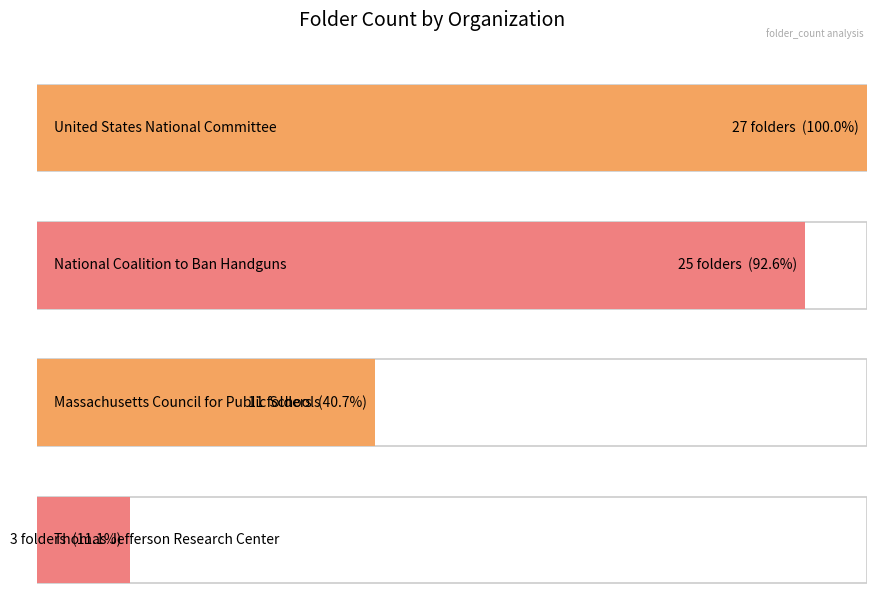

Reading left to right, list all the values displayed in this chart.

27	25	11	3